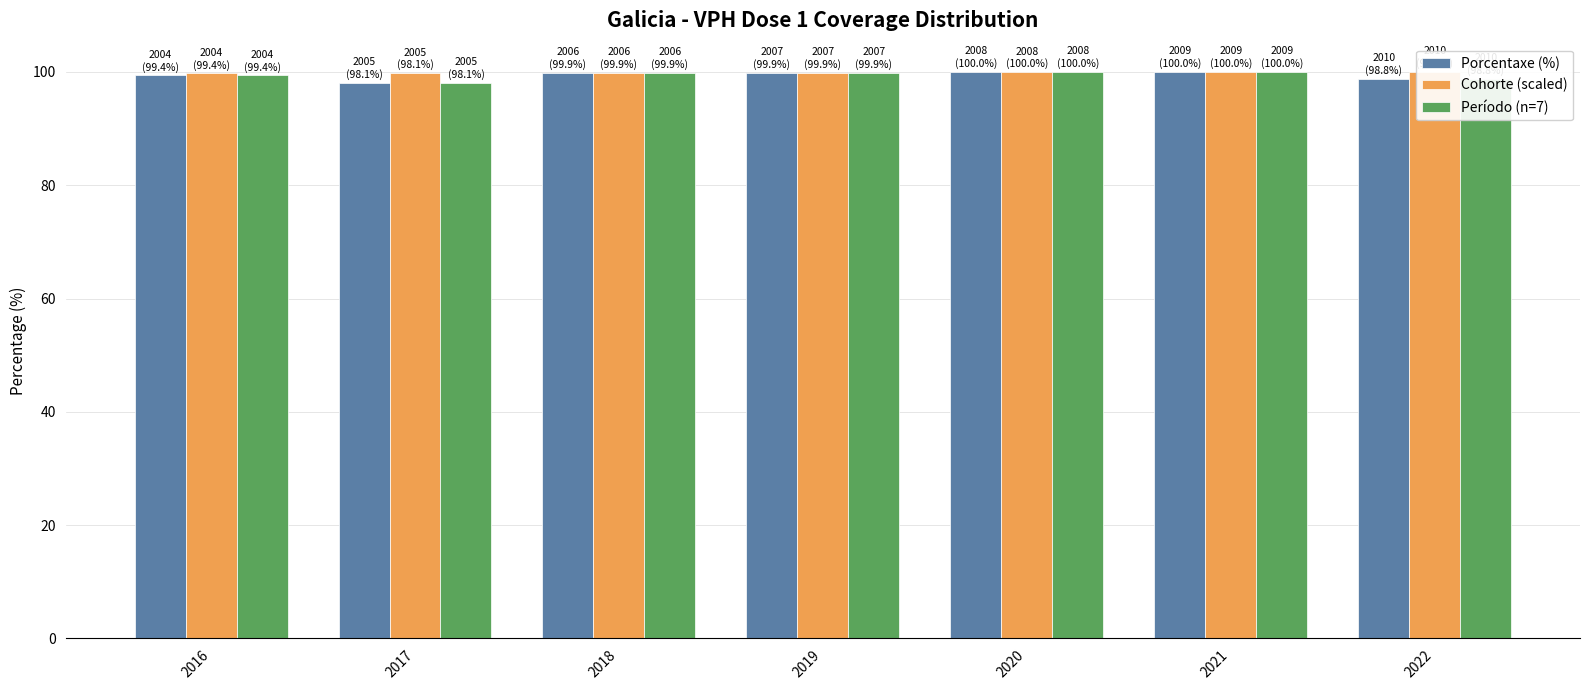

Which label corresponds to the largest value in the chart?

2022